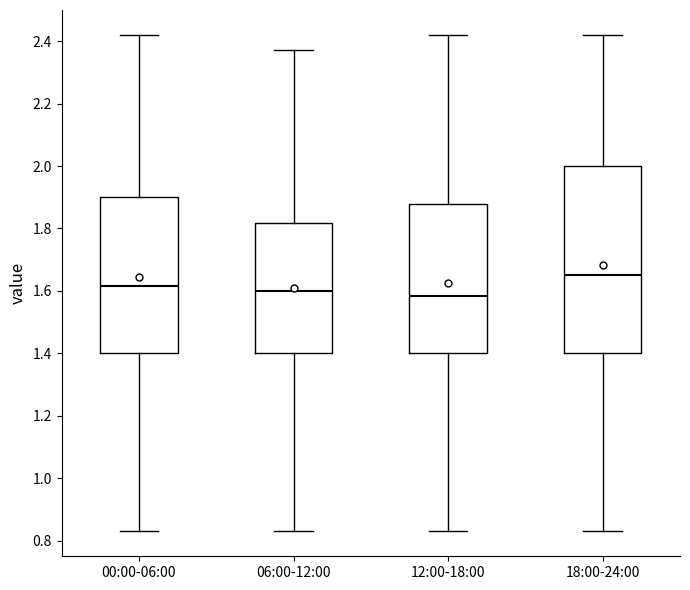

Reading left to right, read every box against the y-axis: the position of its median line, the range the box covers, and the ends of its whiskers. The values are not printed on the chart, so give them approximately, as read against the axis.

00:00-06:00: median 1.62, box 1.40 to 1.90, whiskers 0.84 to 2.42
06:00-12:00: median 1.60, box 1.40 to 1.82, whiskers 0.84 to 2.38
12:00-18:00: median 1.58, box 1.40 to 1.88, whiskers 0.84 to 2.42
18:00-24:00: median 1.66, box 1.40 to 2.00, whiskers 0.84 to 2.42